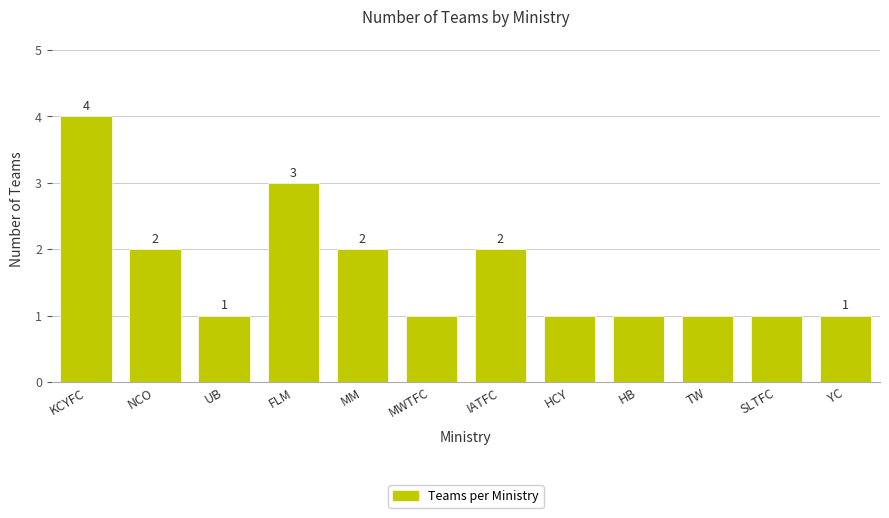

Is it true that the value at FLM is 3?

True